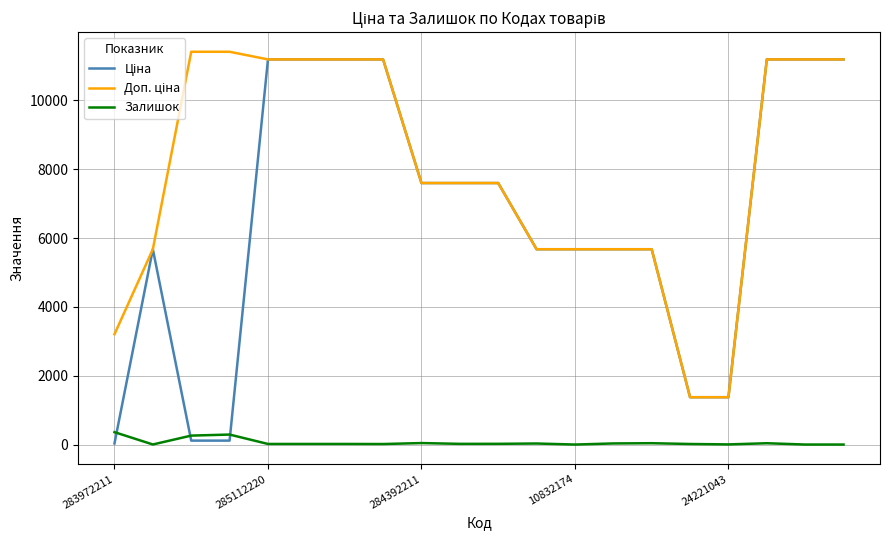

What is the maximum value shown in the chart?

11410.0